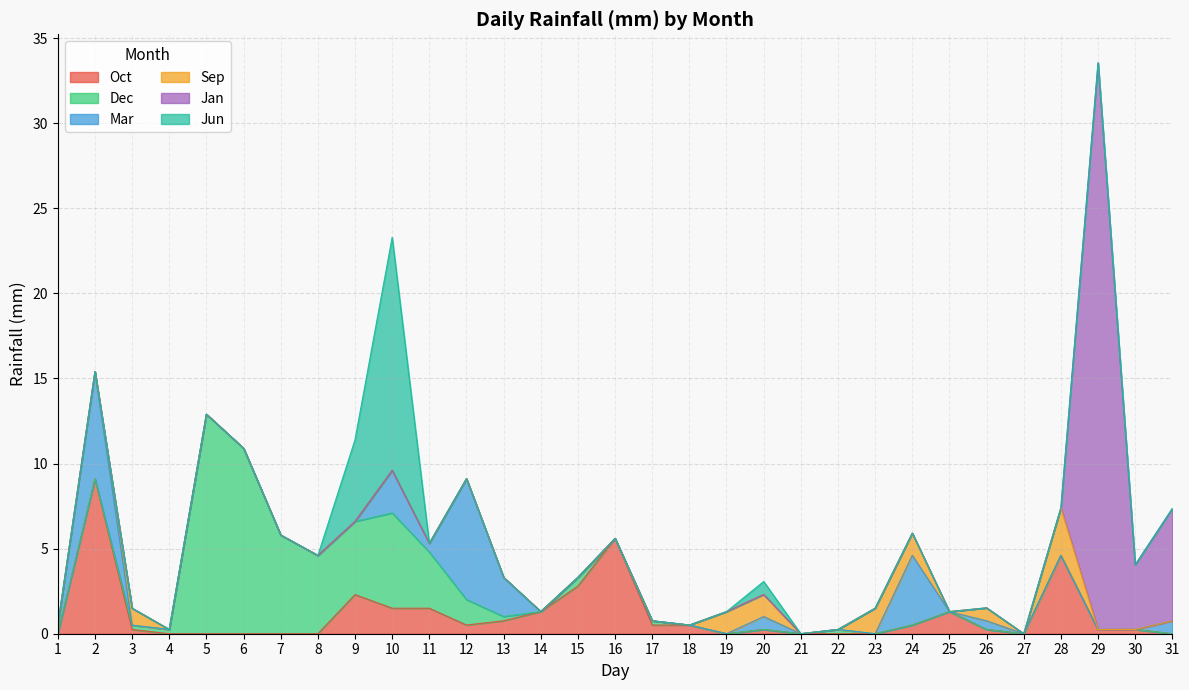

True or false: Dec has a value of 0.4 at 12.

False